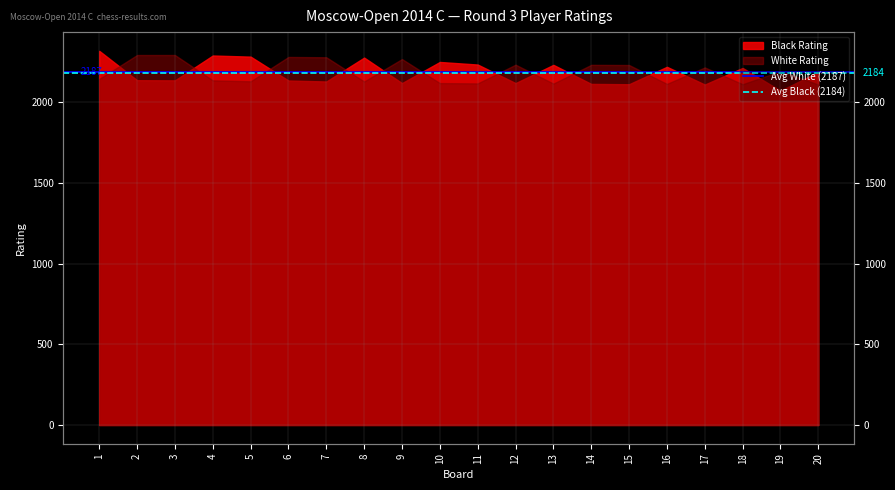

What is the sum of the Avg White (2187) values at 2 and 1?

4374.7